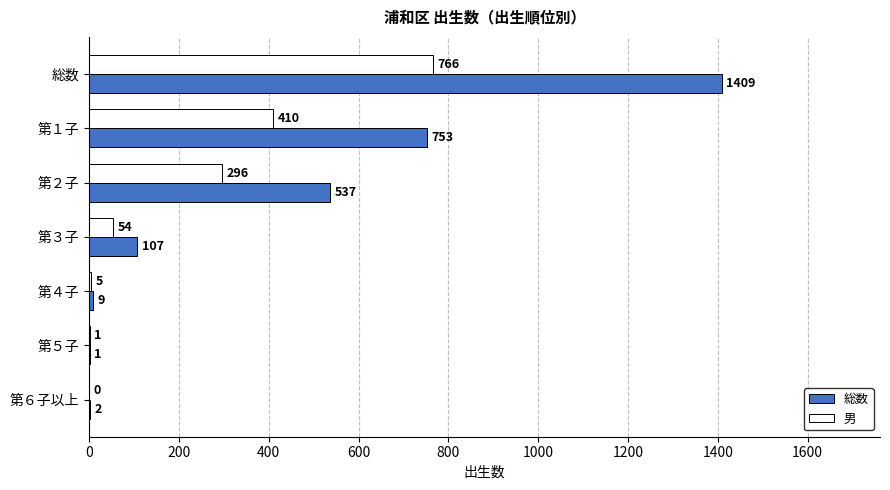

Where is 総数 nearest to the value 705?

第１子